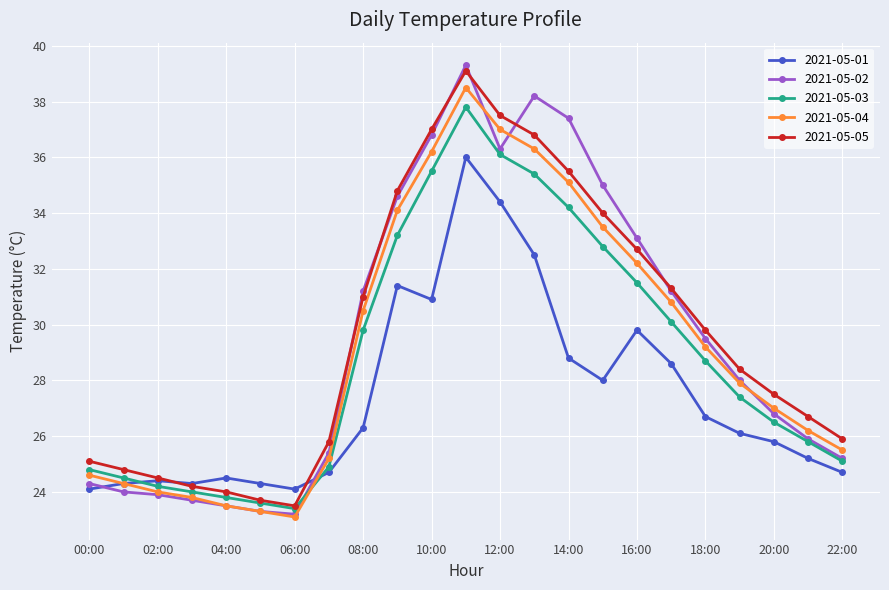

What is the lowest value of the 2021-05-03 series?

23.4